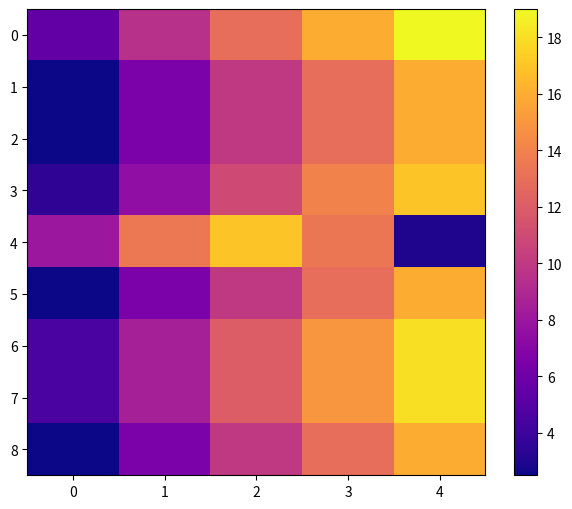

What is the difference between the highest and lowest values at 1?

7.0